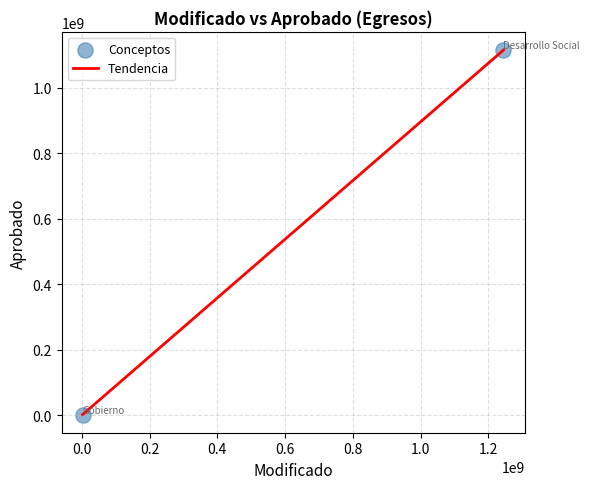

What is the difference between the maximum and minimum values?

1112685287.9